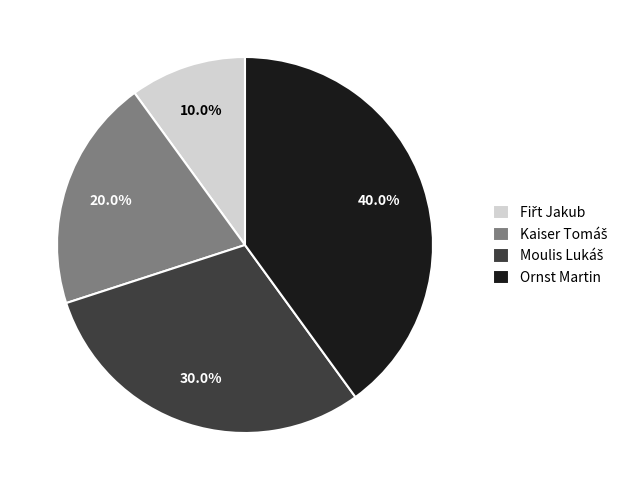

To the nearest percent, what is the average slice percentage?

25%